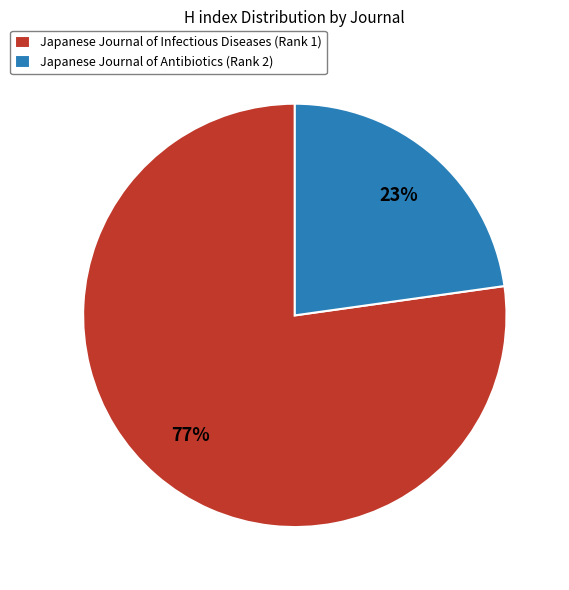

Which has a higher value, Japanese Journal of Antibiotics (Rank 2) or Japanese Journal of Infectious Diseases (Rank 1)?

Japanese Journal of Infectious Diseases (Rank 1)